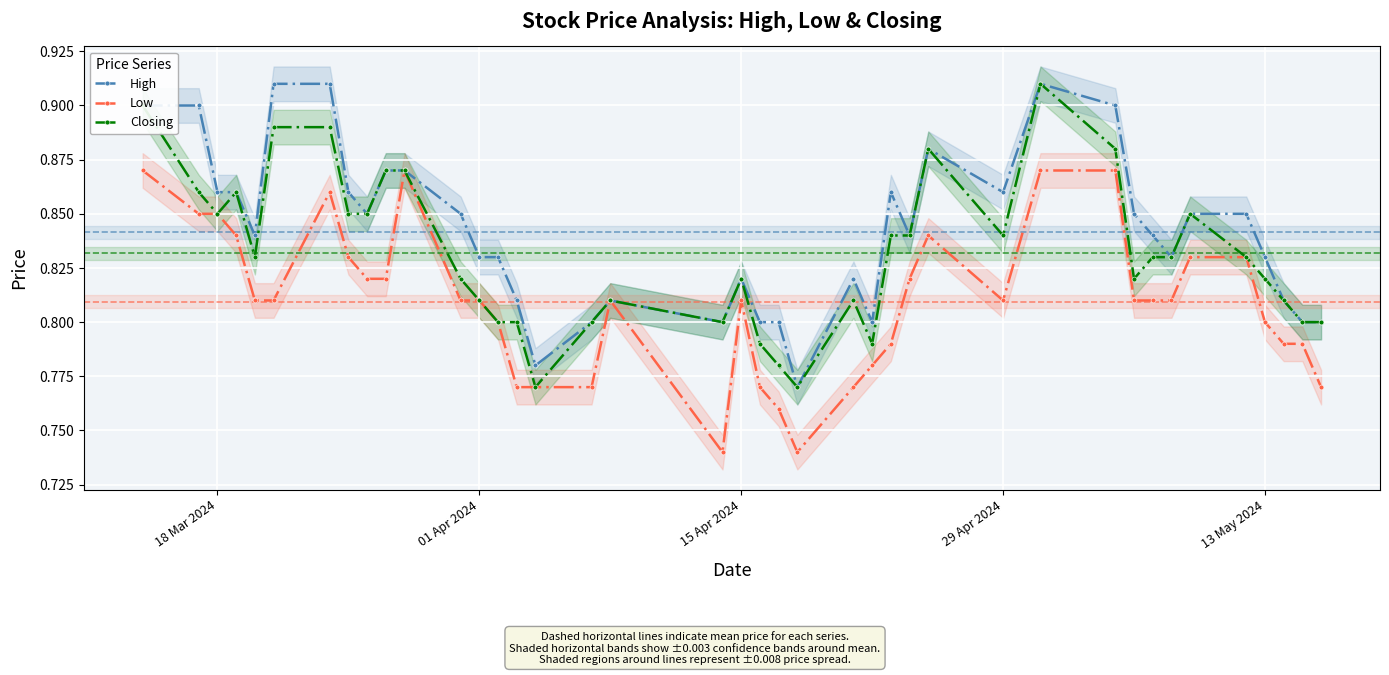

What is the value of the Closing point at the 26th from the left?

0.8